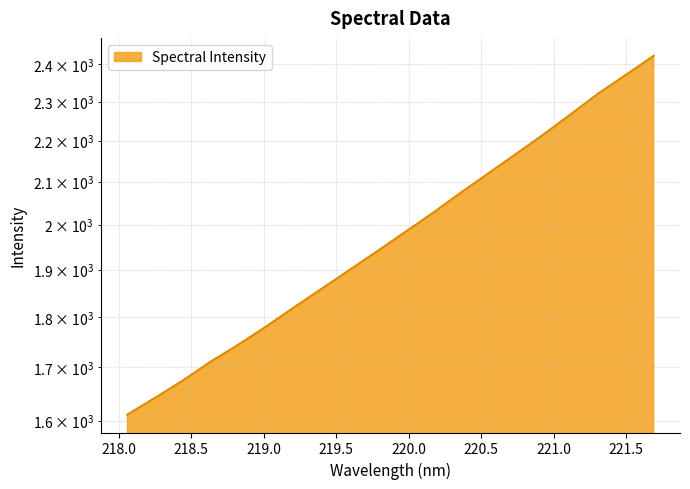

Between 221.4993 and 219.3979, which is larger?

221.4993